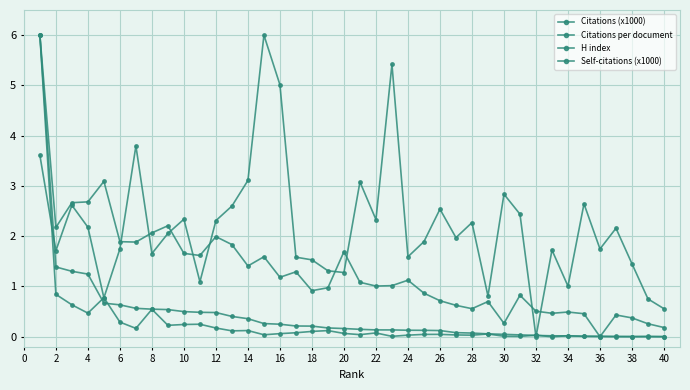

How many lines are shown in the chart?

4